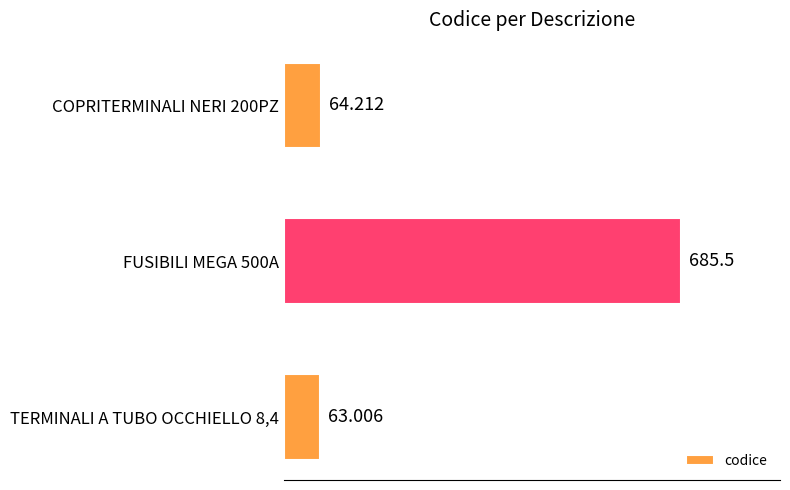

Count the number of values greater than 64.

2